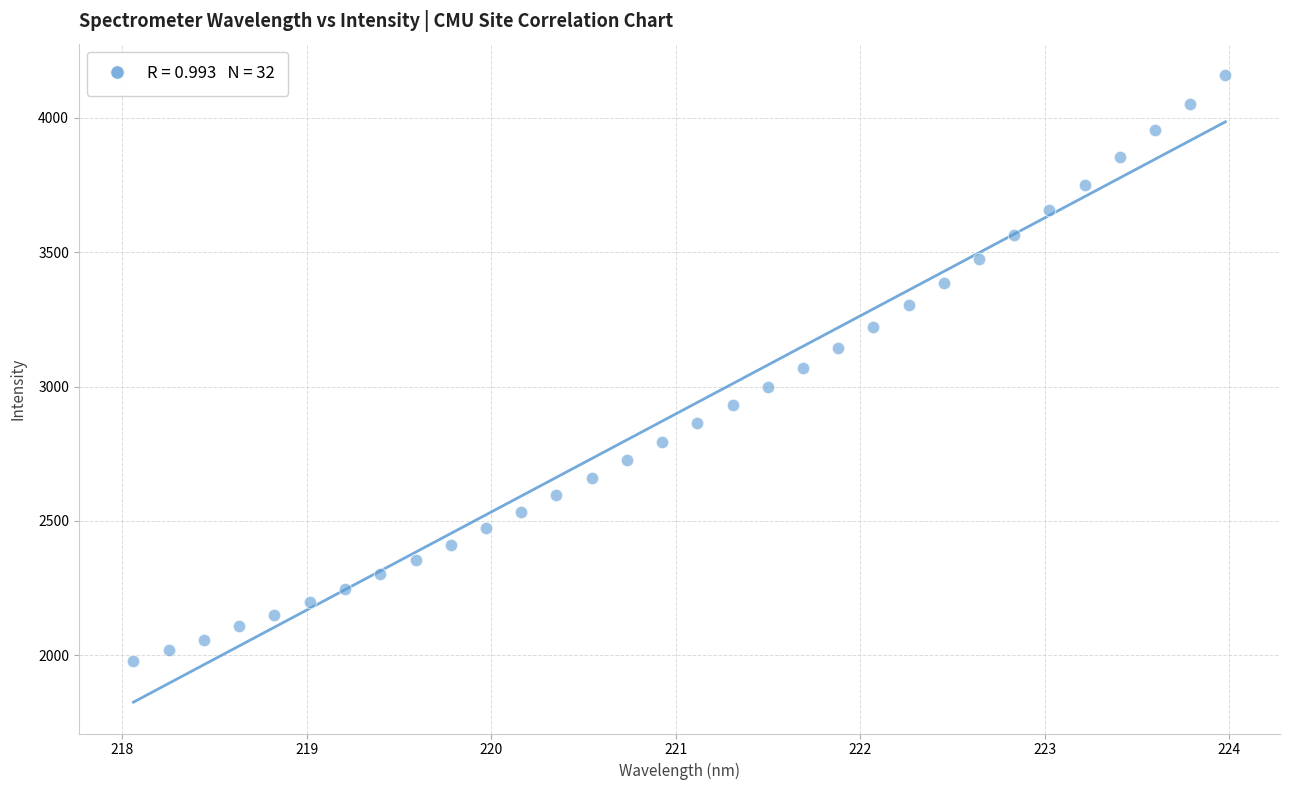

What is the range of Y values (max minus min)?

2182.7